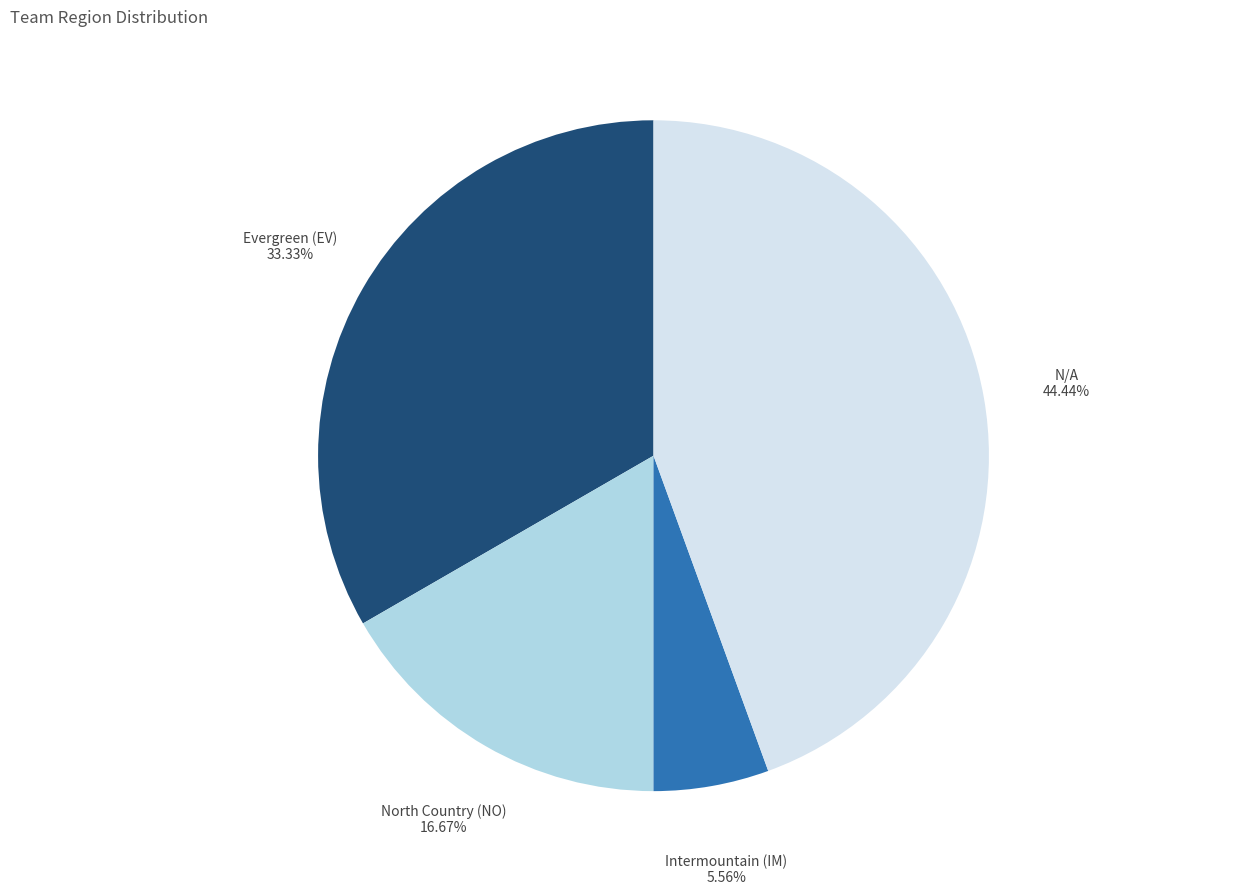

How many segments does this pie chart have?

4